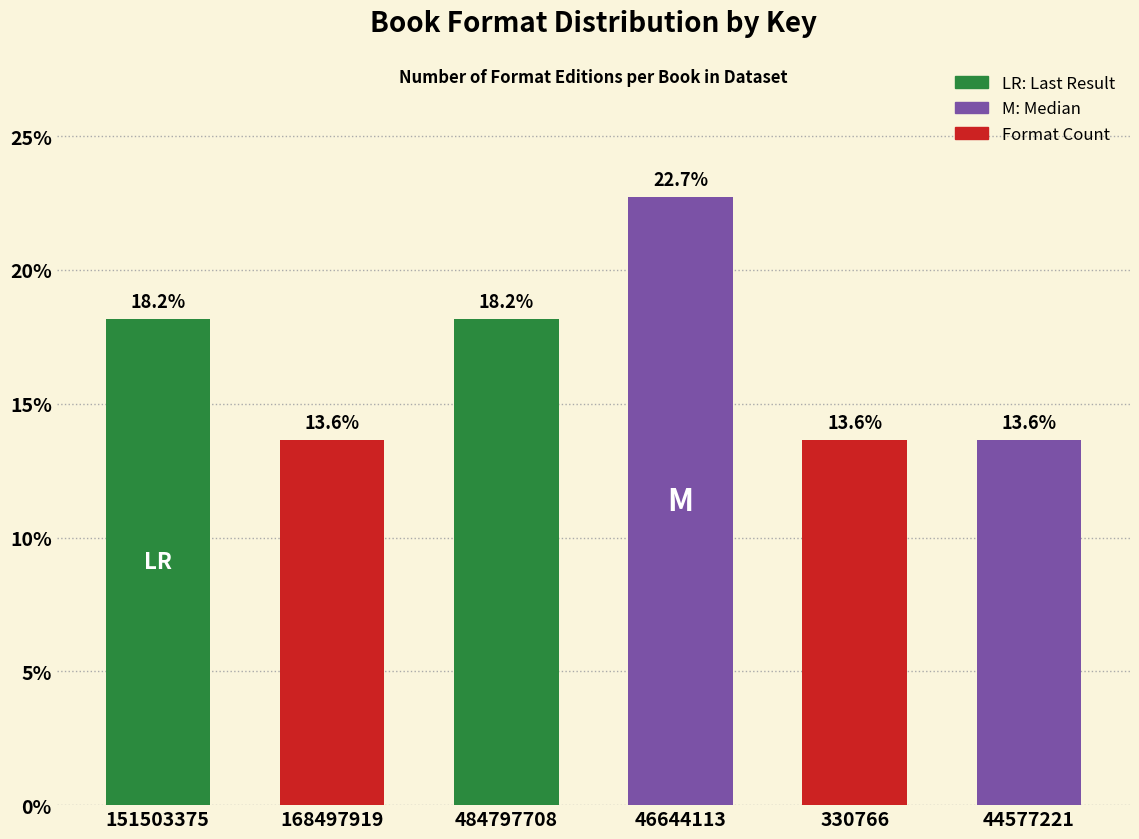

Reading left to right, list all the values displayed in this chart.

151503375=18.2	168497919=13.6	484797708=18.2	46644113=22.7	330766=13.6	44577221=13.6